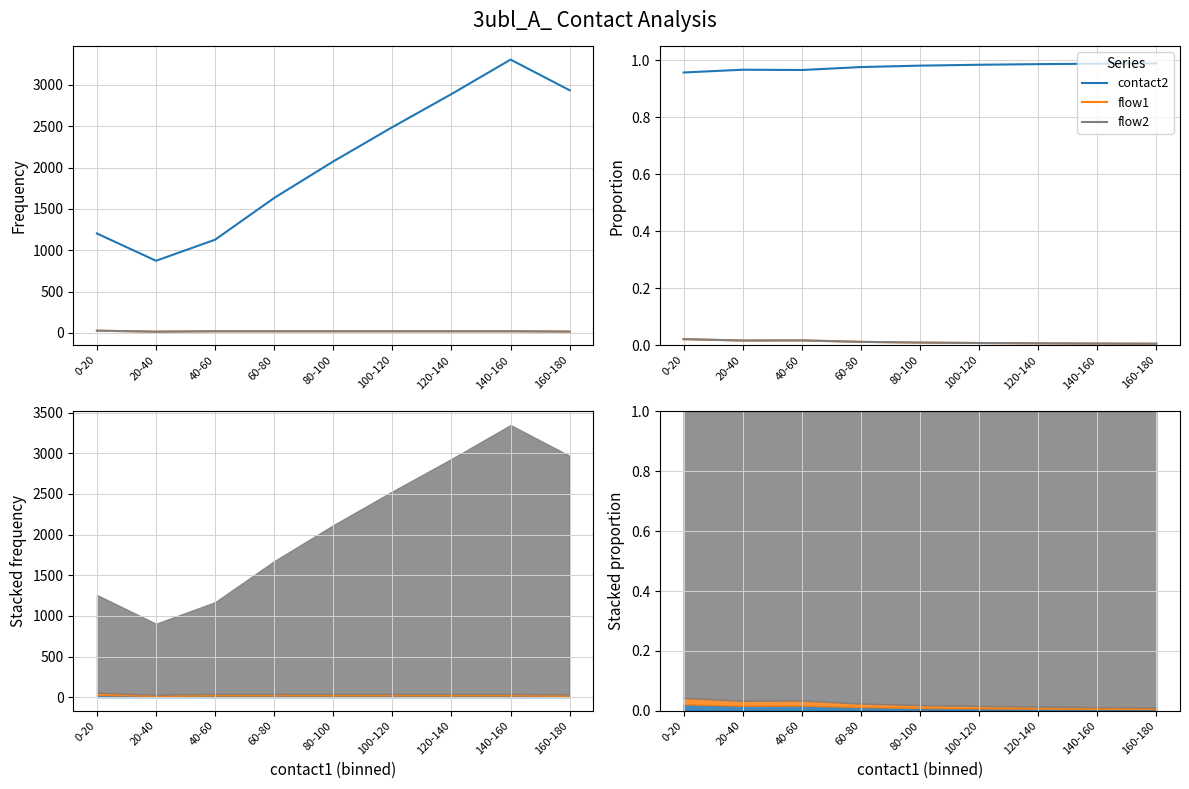

True or false: flow2 and contact2 intersect in this chart.

False